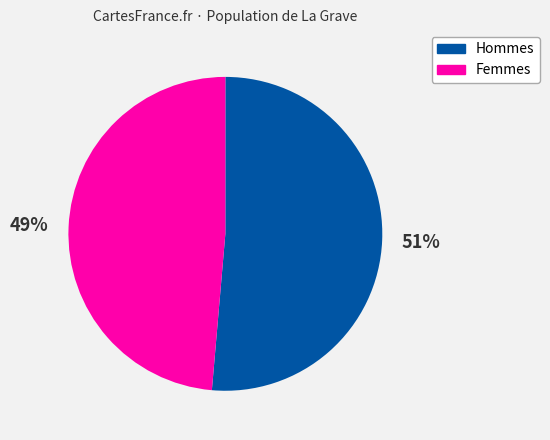

Is there any slice that represents more than half of the pie?

Yes